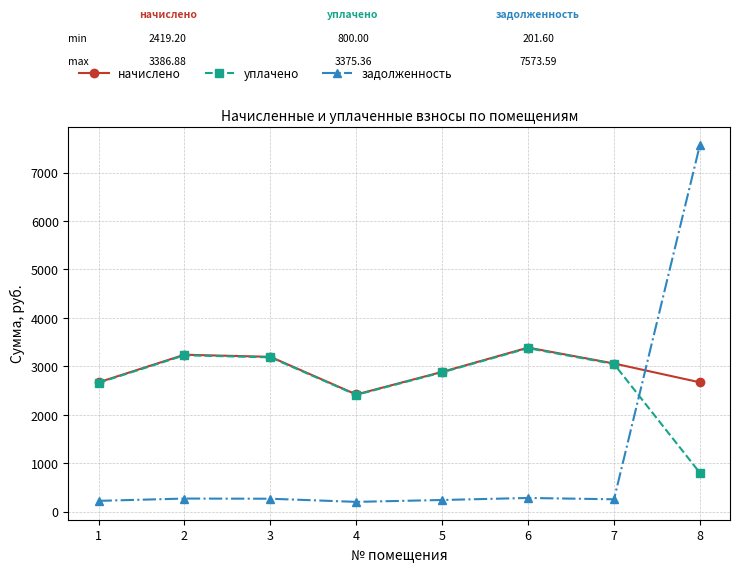

What is the total value across all series at 8?

11043.4